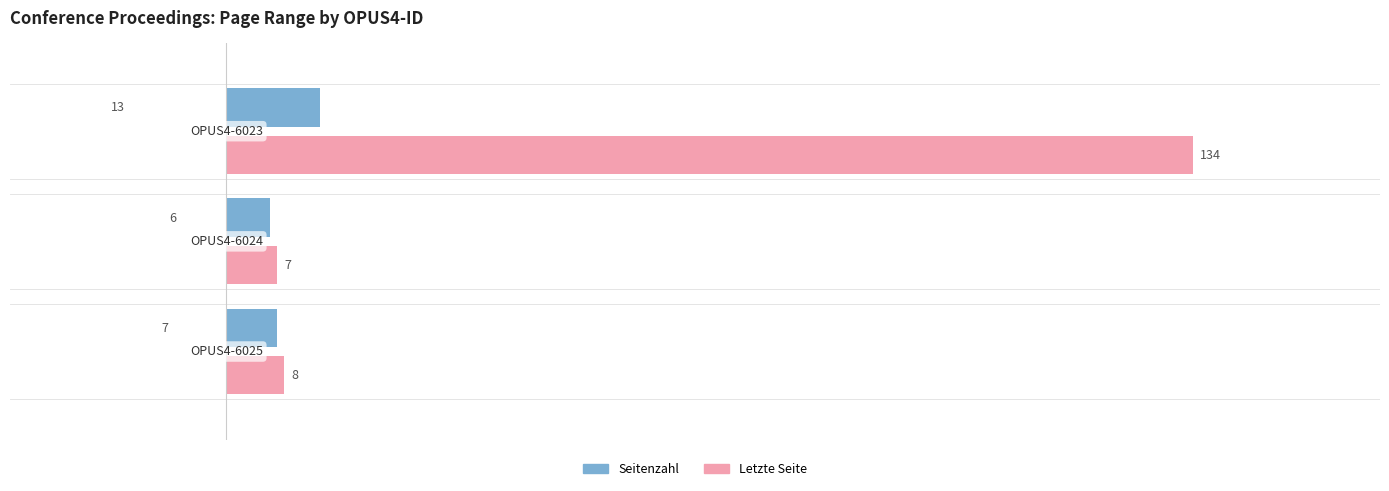

What is the lowest value of the Letzte Seite series?

7